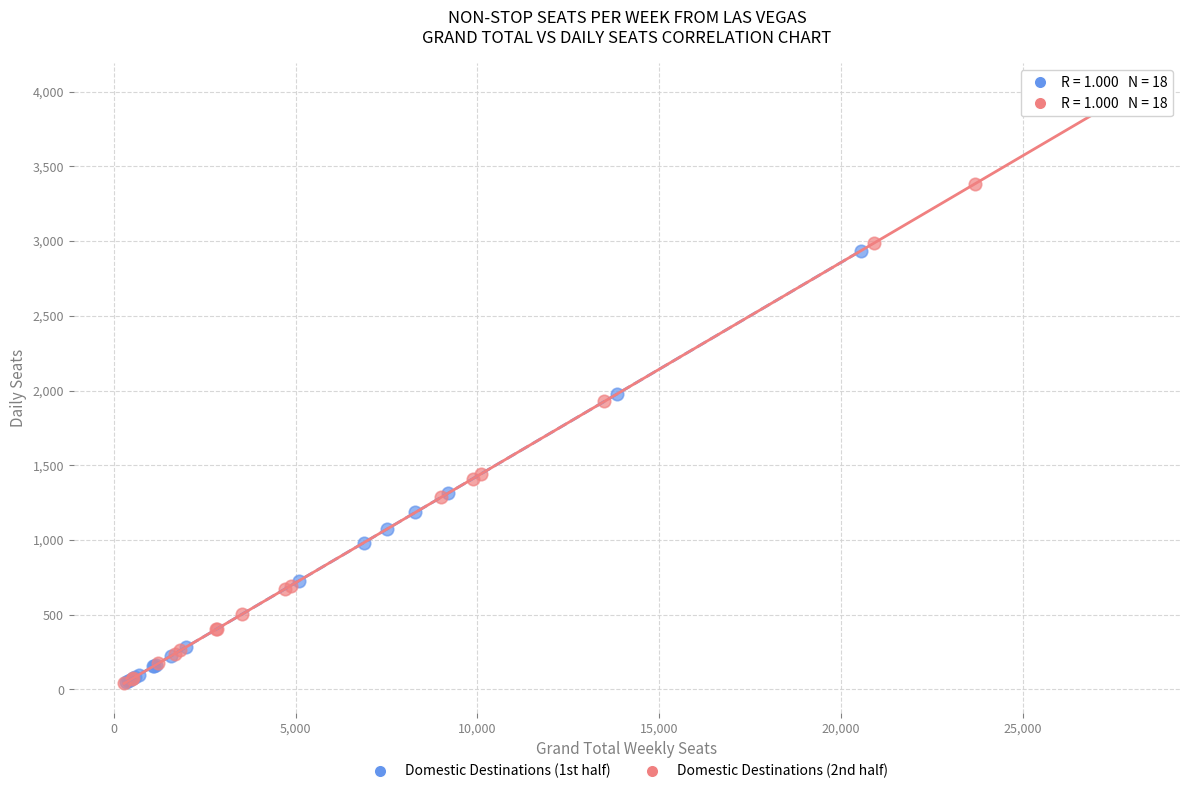

Which series reaches the maximum Y coordinate?

Domestic Destinations (2nd half)